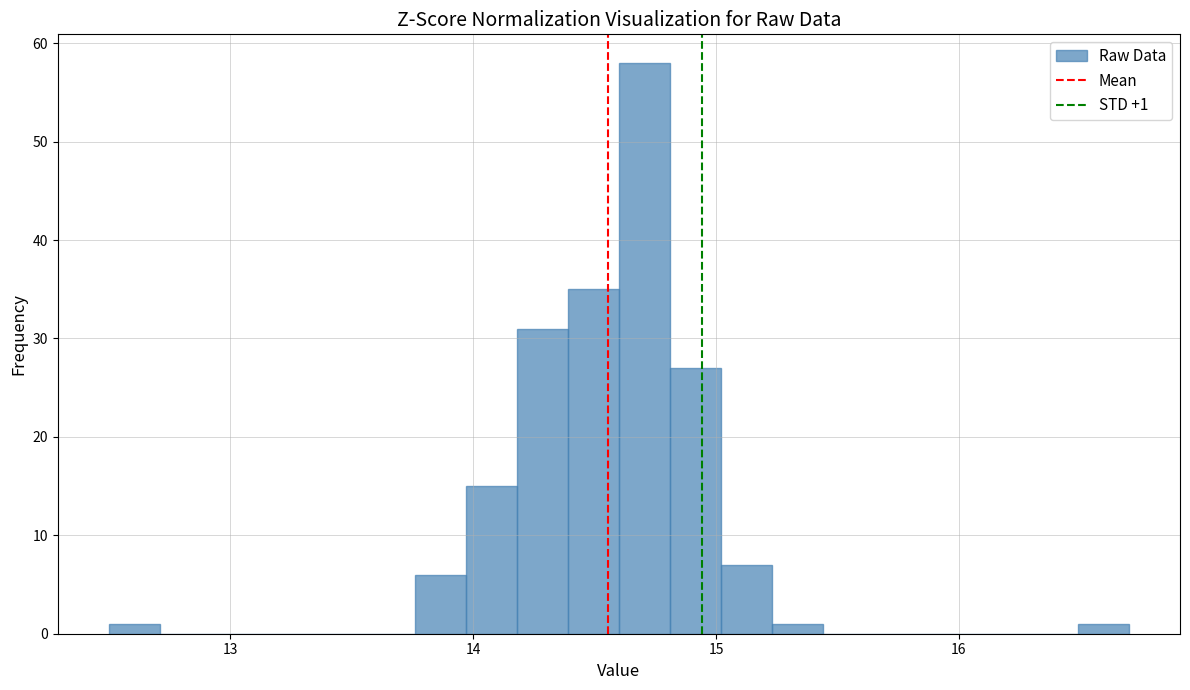

Read against the x-axis, roughly where is the centre of the tallest bar?

14.7